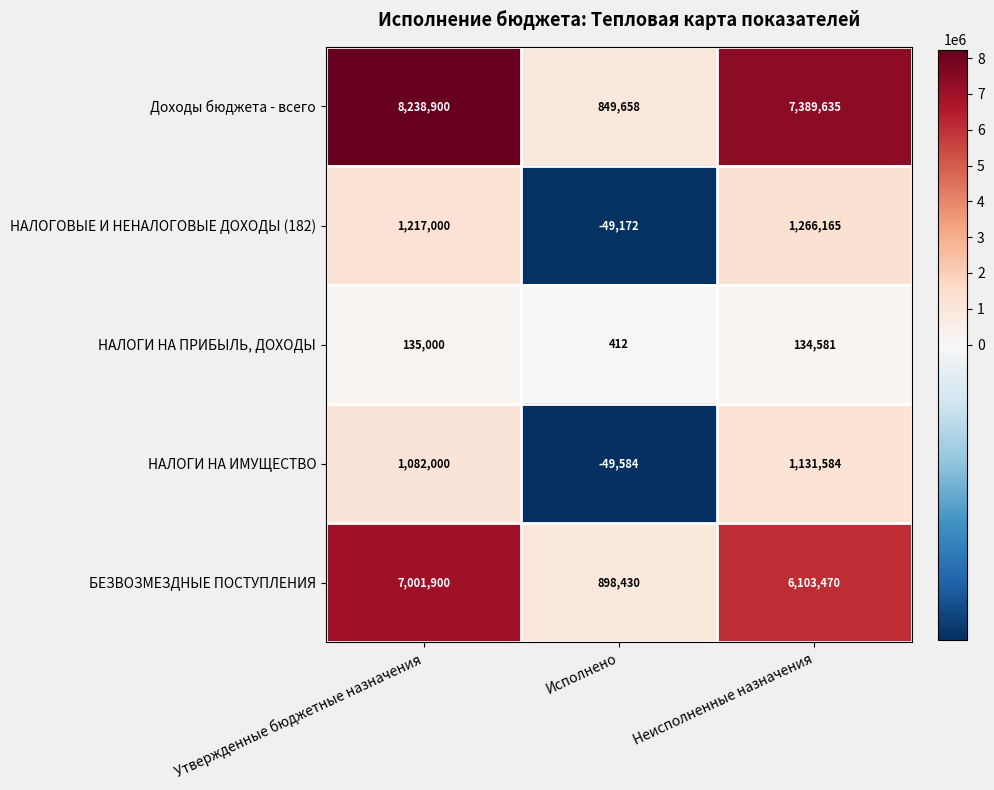

Which series changed the most between Утвержденные бюджетные назначения and Исполнено?

Доходы бюджета - всего